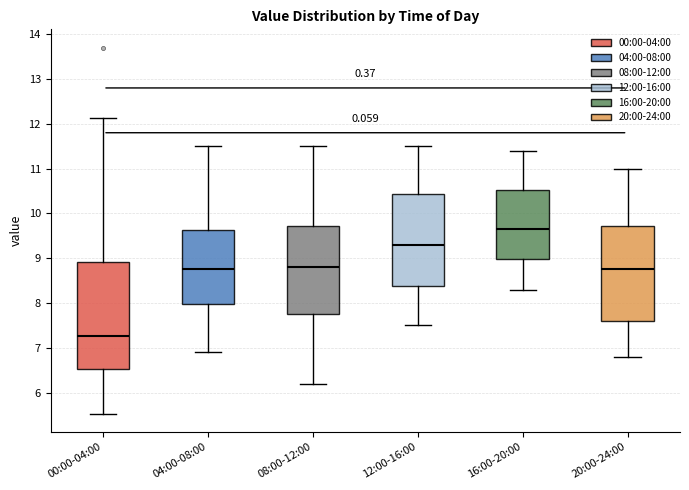

Where is the upper edge of the box for 16:00-20:00 on the y-axis? The values are not printed on the chart, so give them approximately, as read against the axis.

10.5